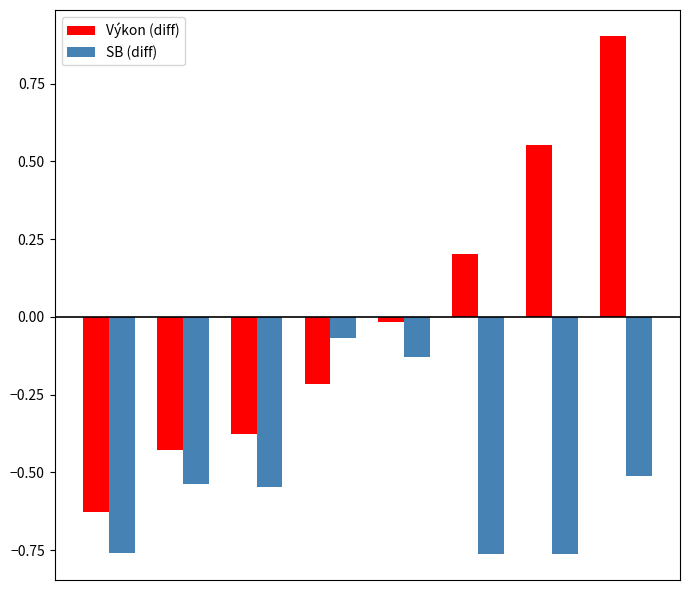

Which series has the largest total across all categories?

Výkon (diff)